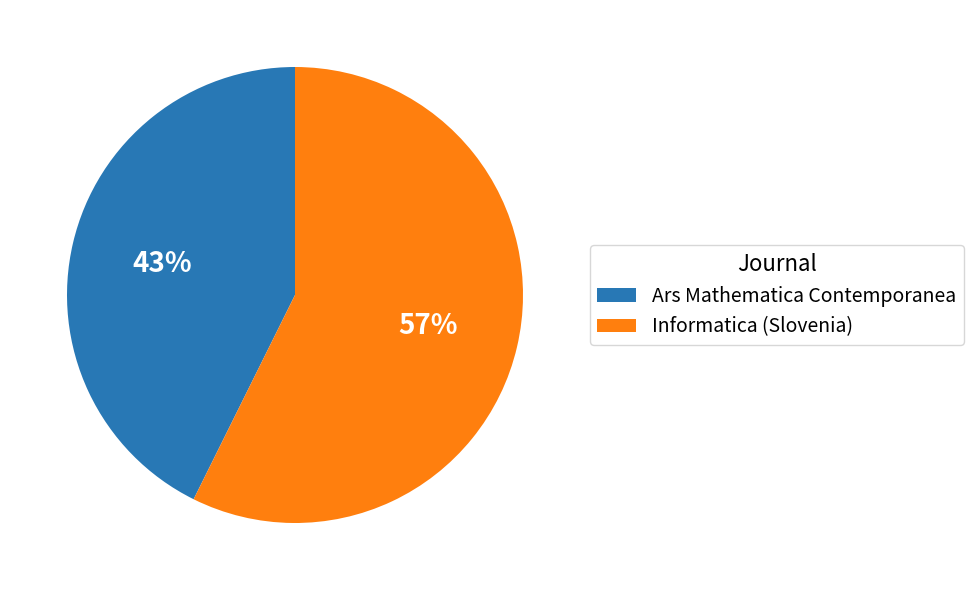

How many slices are in this pie chart?

2